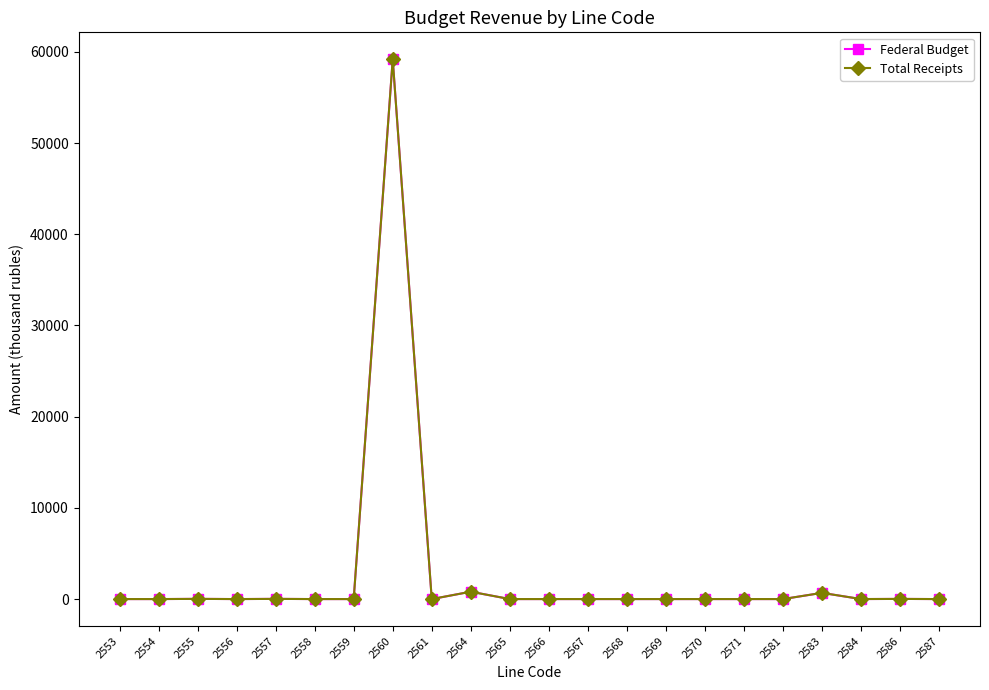

True or false: Total Receipts has more than 2 interior local peaks.

True